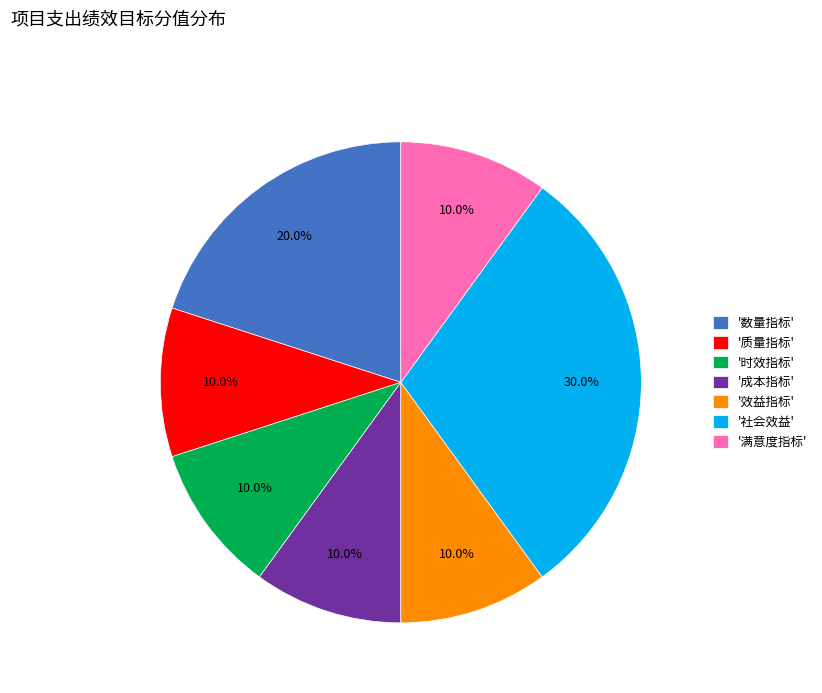

Combined, what portion of the pie is '成本指标' and '效益指标'?

20.0%